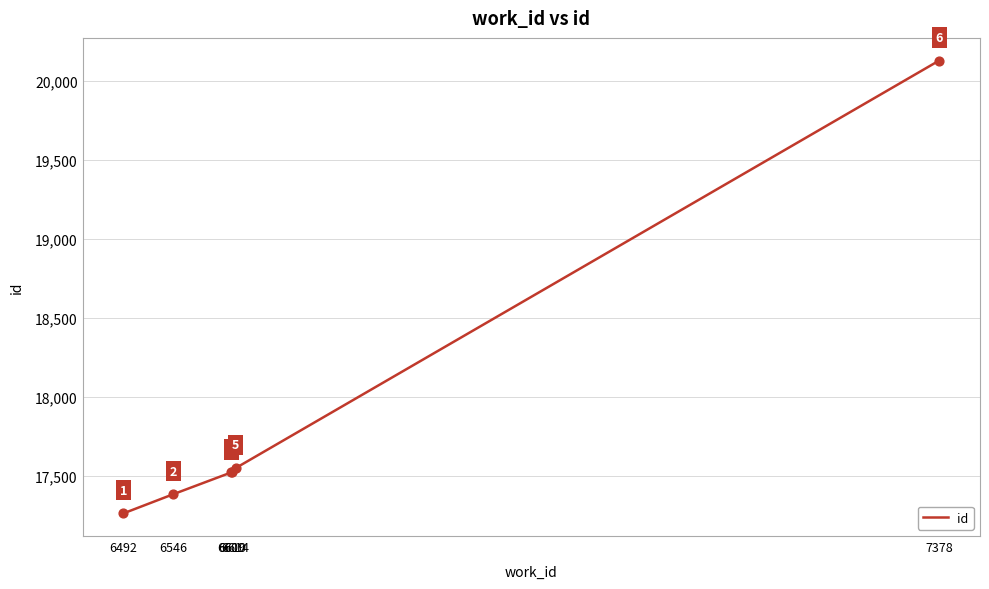

What is the change in value from 6610 to 7378?

+2607